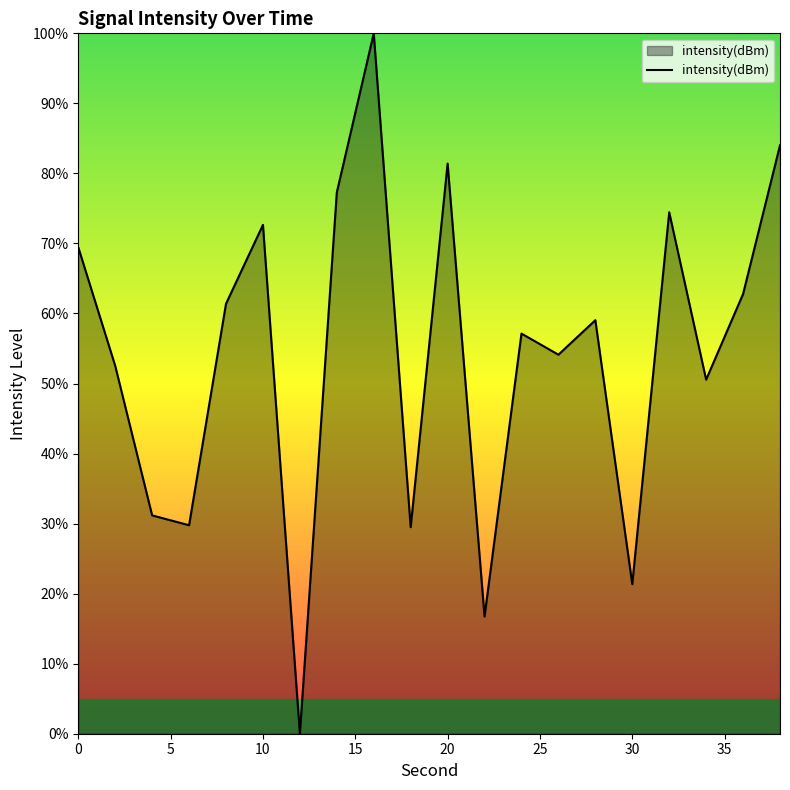

Does the chart have visible grid lines?

No